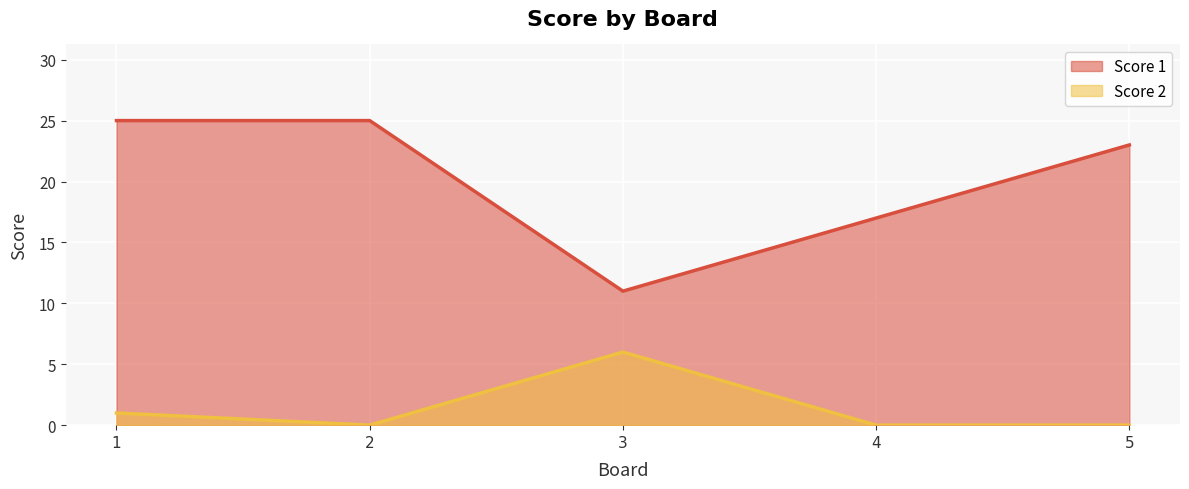

How many values in the Score 2 series exceed 0?

2